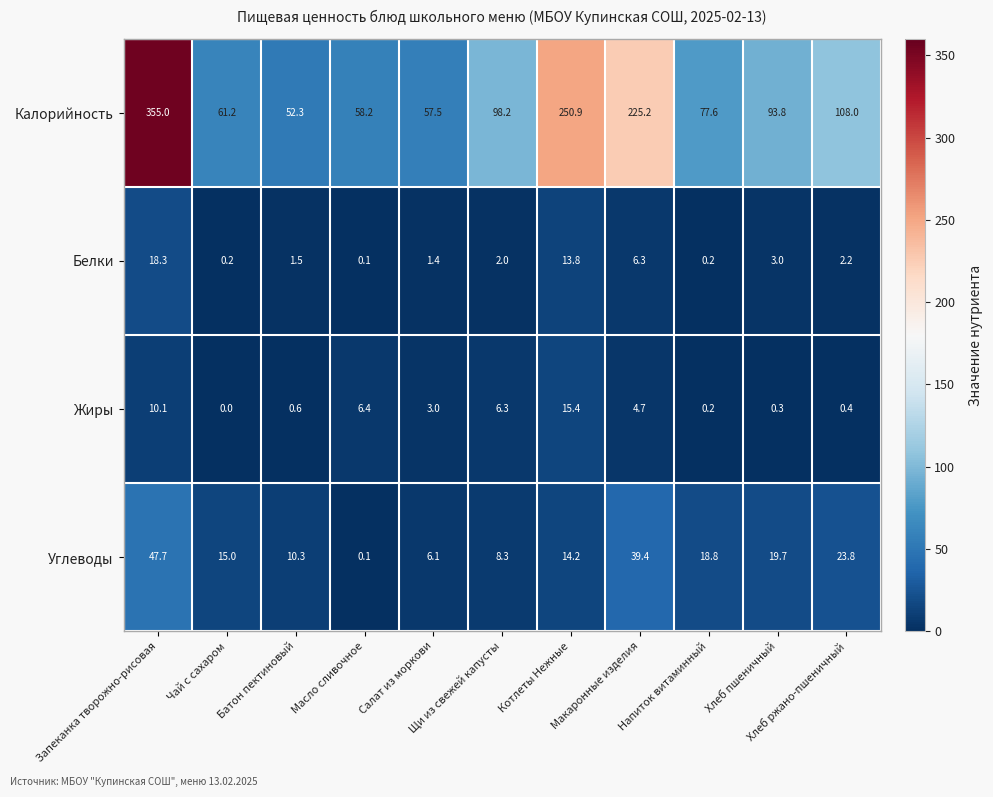

What is the average value of the Углеводы series?

18.5